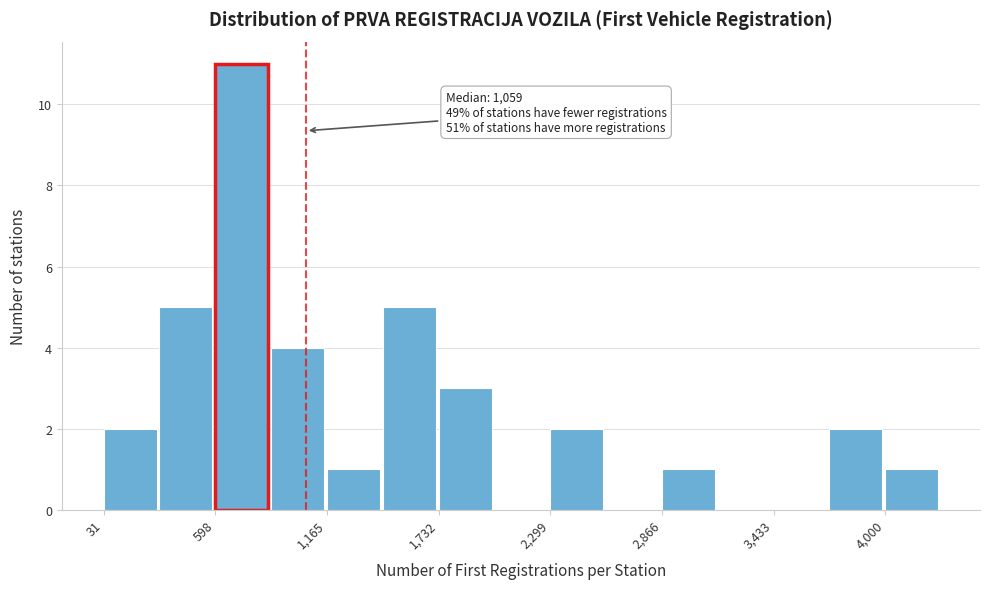

Read against the x-axis, roughly where is the centre of the tallest bar?

700